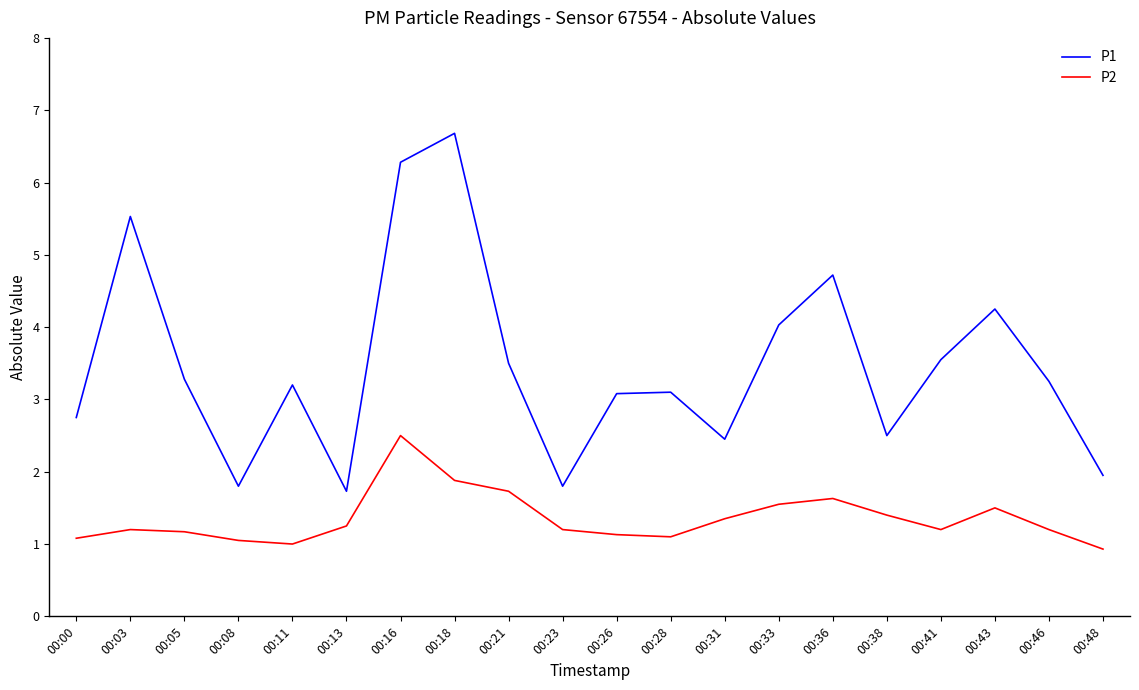

What is the maximum value shown in the chart?

6.7